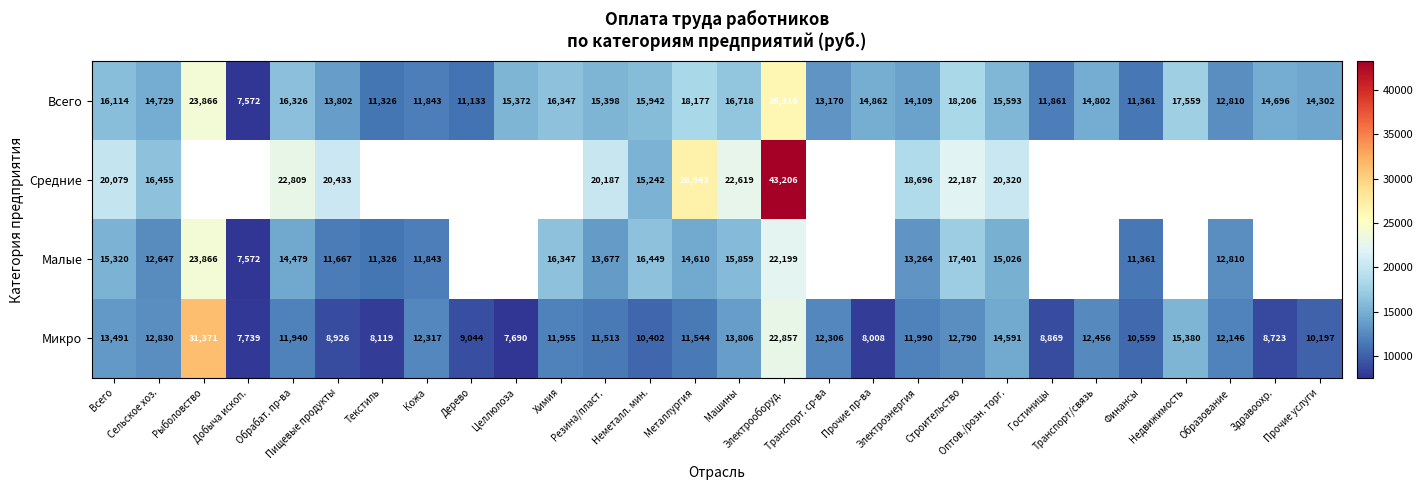

How many data points in Микро are above 11954?

14